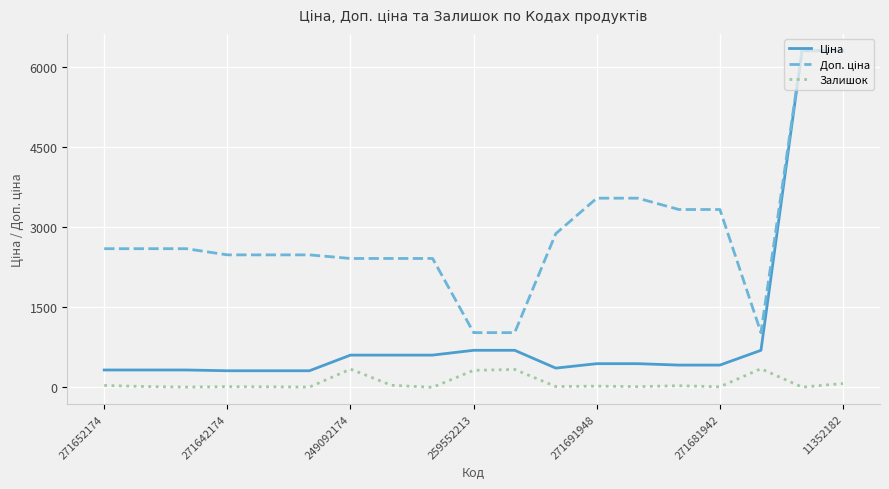

What is the maximum value shown in the chart?

6308.8